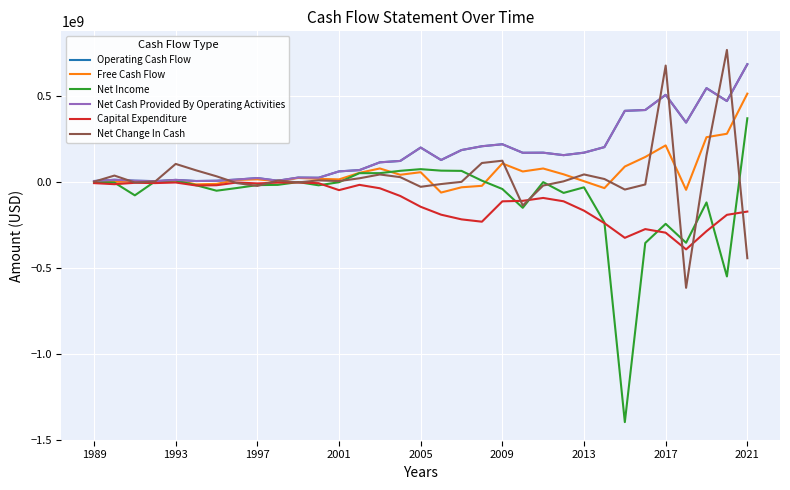

Reading right to left, extract all data points from this chart.

Operating Cash Flow: 685000000	471000000	546000000	346100000	507100000	419000000	414200000	203500000	171200000	156750000	171078000	170573000	220077000	208498000	186355000	128526000	200855000	123123000	115001000	69854000	62411000	25408000	26500000	8200000	23700000	14900000	8000000	6400000	13000000	5700000	8300000	13600000	6400000
Free Cash Flow: 514000000	281000000	261000000	-44700000	213400000	146100000	90600000	-34800000	5400000	45418000	79194000	61923000	108496000	-21420000	-29988000	-60593000	57681000	42690000	79393000	53974000	15918000	19277000	24400000	5400000	16200000	12800000	-10100000	-13100000	10900000	100000	4400000	1600000	700000
Net Income: 371000000	-548000000	-118000000	-352400000	-242300000	-353700000	-1394300000	-234300000	-30200000	-62627000	0	-149201000	-39879000	8488000	65367000	66761000	75319000	65742000	52147000	52050000	-584000	-18420000	400000	-15900000	-17300000	-34200000	-49900000	-17900000	9000000	5100000	-76800000	-2700000	1800000
Net Cash Provided By Operating Activities: 685000000	471000000	546000000	346100000	507100000	419000000	414200000	203500000	171200000	156750000	171078000	170573000	220077000	208498000	186355000	128526000	200855000	123123000	115001000	69854000	62411000	25408000	26500000	8200000	23700000	14900000	8000000	6400000	13000000	5700000	8300000	13600000	6400000
Capital Expenditure: -171000000	-190000000	-285000000	-390800000	-293700000	-272900000	-323600000	-238300000	-165800000	-111332000	-91884000	-108650000	-111581000	-229918000	-216343000	-189119000	-143174000	-80433000	-35608000	-15880000	-46493000	-6131000	-2100000	-2800000	-7500000	-2100000	-18100000	-19500000	-2100000	-5600000	-3900000	-12000000	-5700000
Net Change In Cash: -442000000	768000000	155000000	-614100000	677200000	-13600000	-43100000	18100000	44700000	4613000	-19879000	-135850000	124454000	111236000	1612000	-11151000	-27178000	28922000	44444000	22280000	6161000	10241000	-1700000	9500000	-22000000	-5700000	33900000	68500000	105800000	4100000	-2200000	38100000	2500000